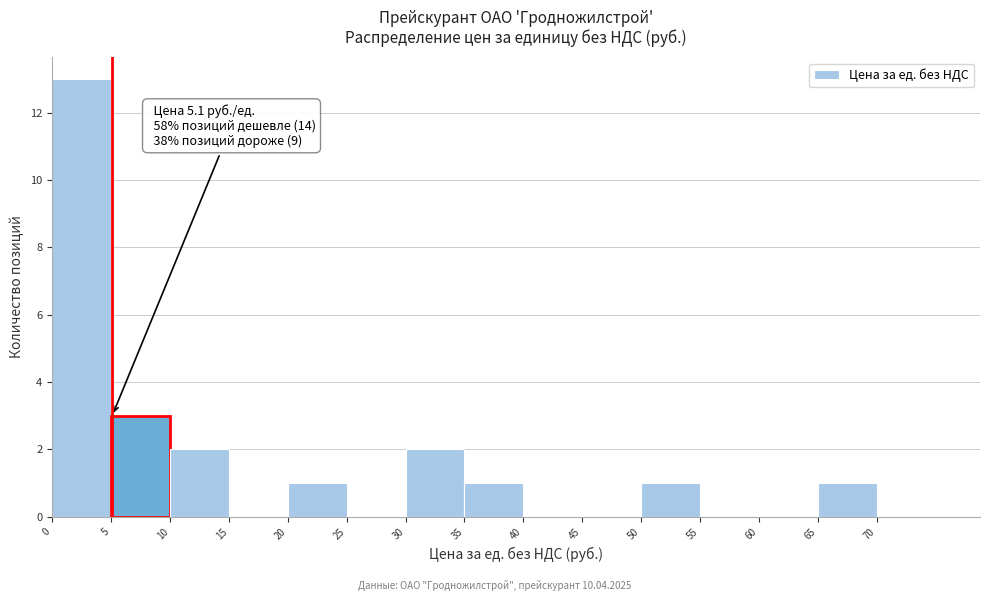

Which range on the x-axis has the tallest bar?

0 to 5